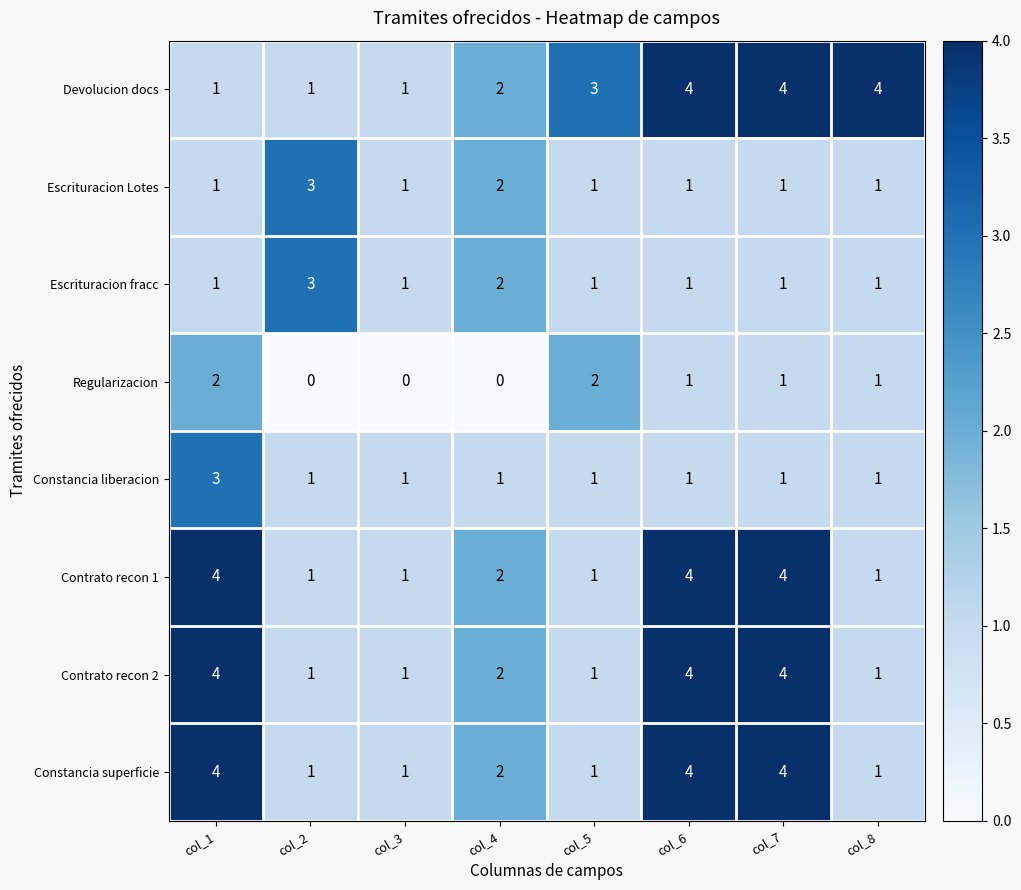

Is it true that Contrato recon 2 equals 4 at col_7?

True